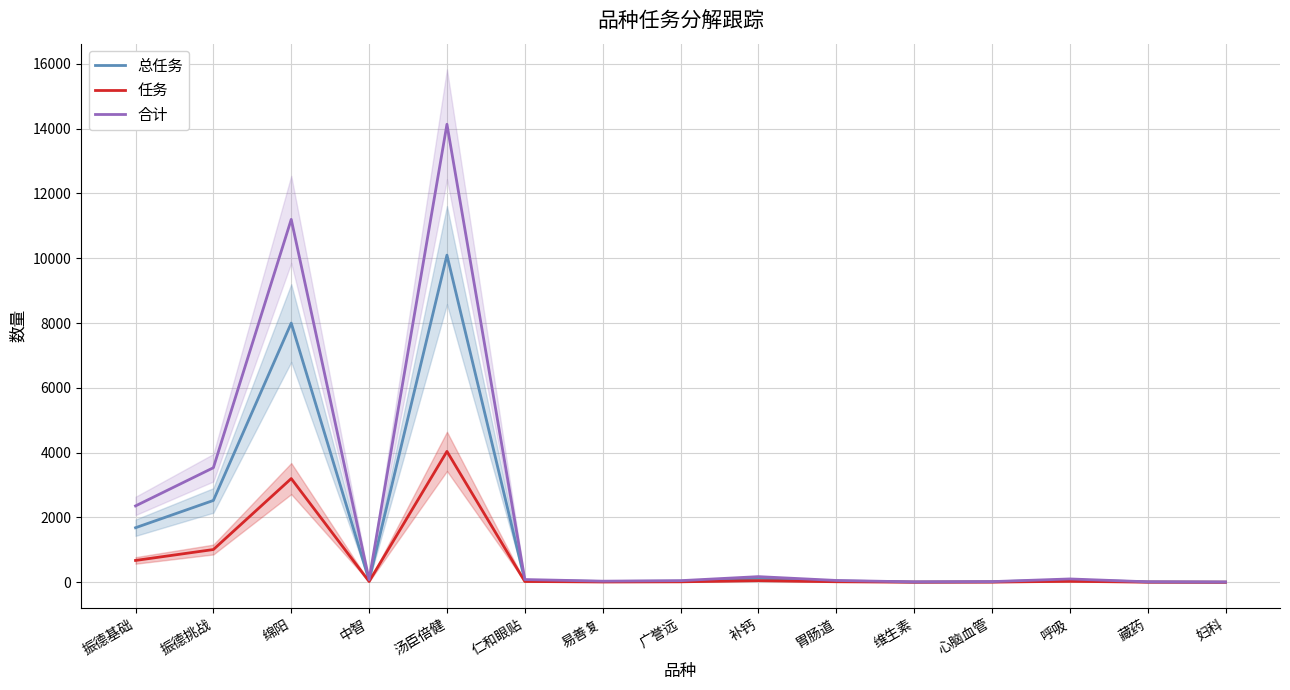

True or false: 任务 and 总任务 cross at least once.

False